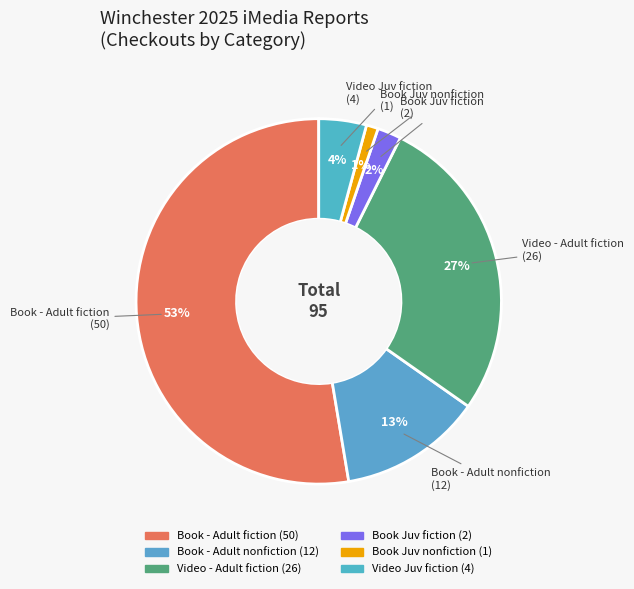

True or false: Book Juv fiction accounts for 2% of the total.

True